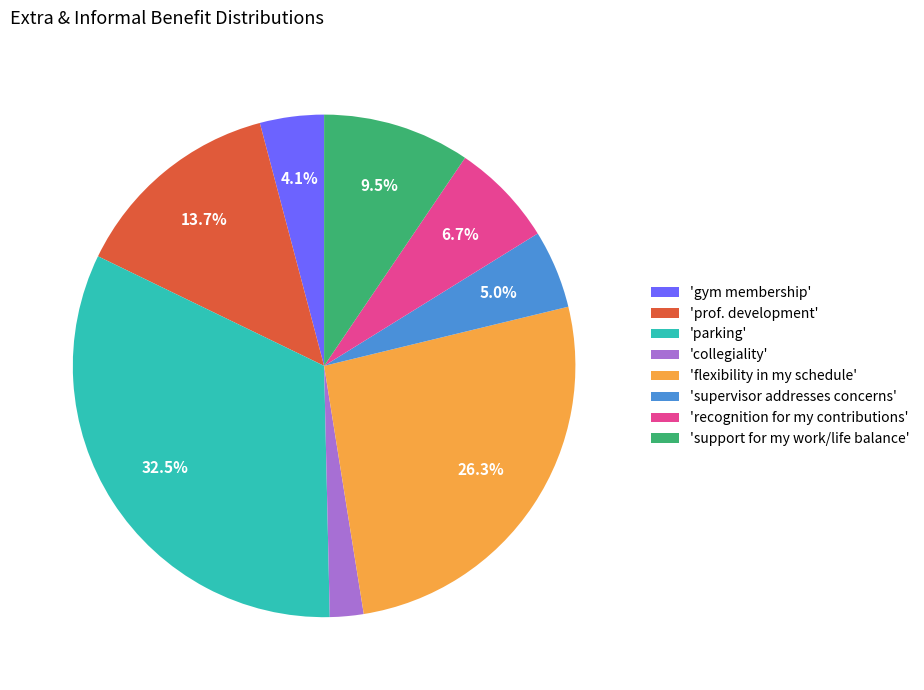

Is 'parking' the majority of the pie?

No